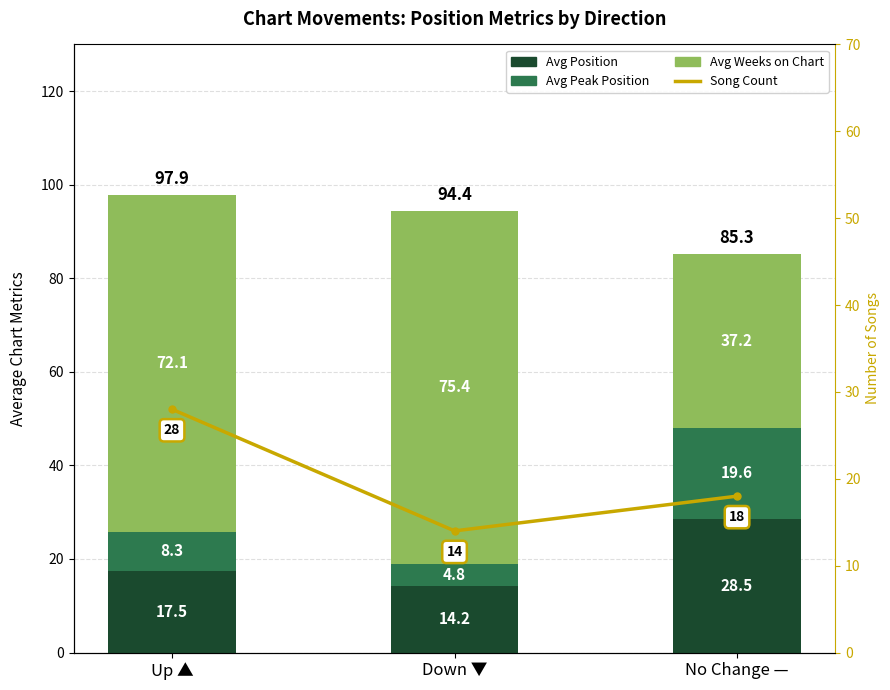

What is the difference between the Avg Weeks on Chart values at Down ▼ and No Change —?

38.2